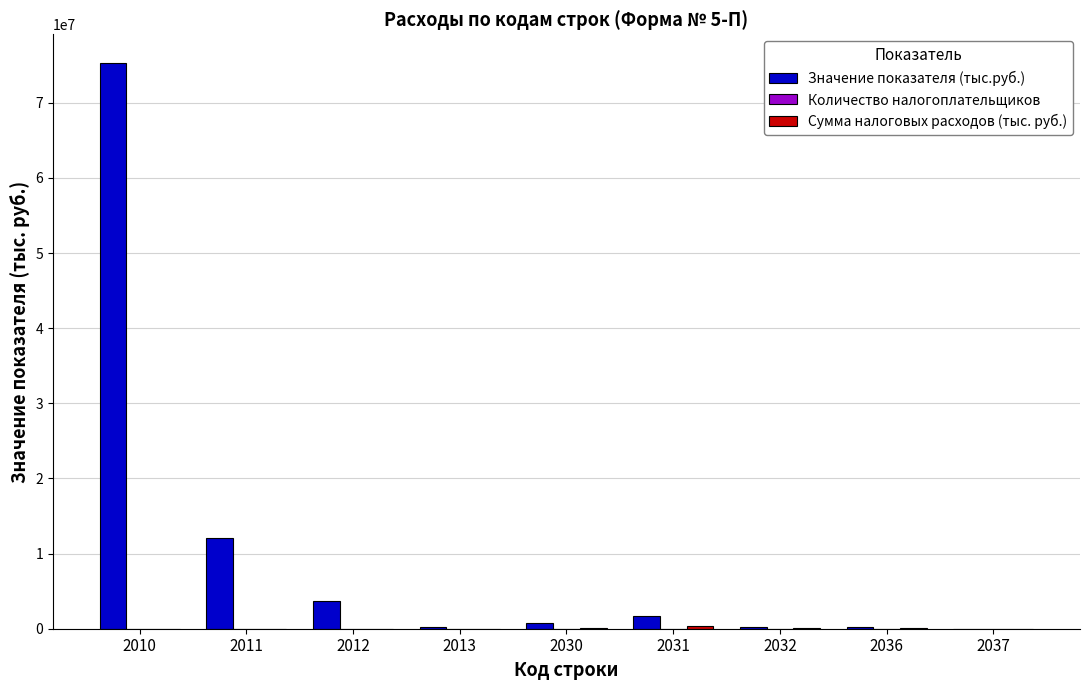

Does the chart contain stacked bars?

No